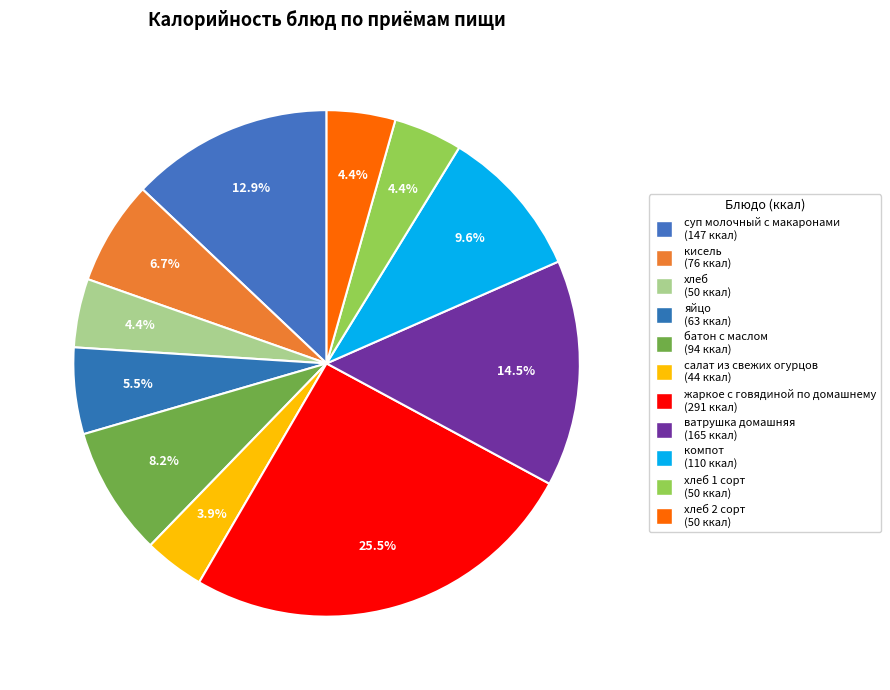

Which slice is the smallest?

салат из свежих огурцов